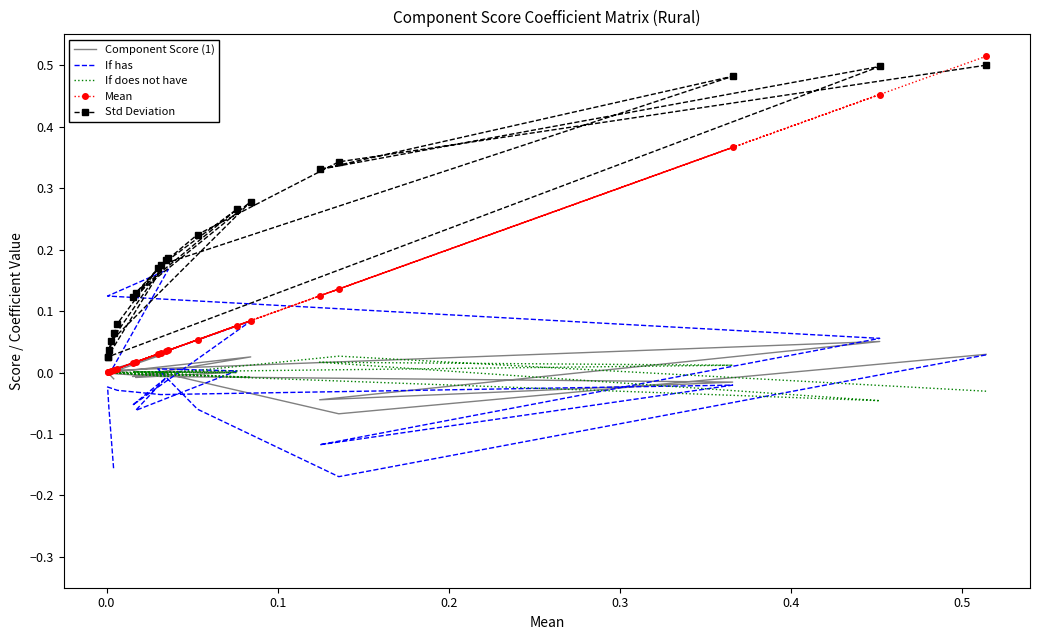

What is the difference between the maximum and minimum values in the Std Deviation series?

0.5